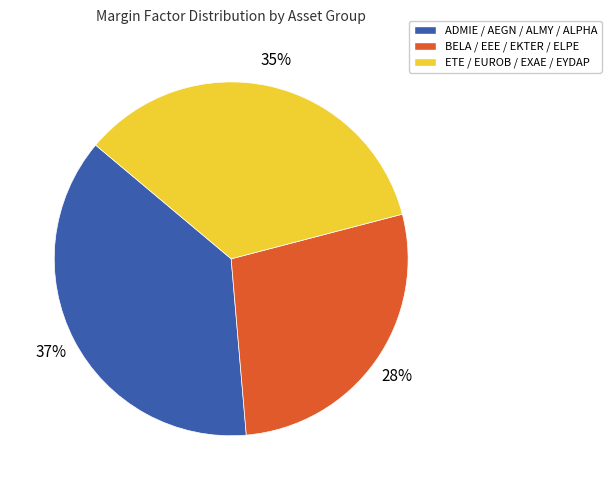

Does any single category account for the majority?

No